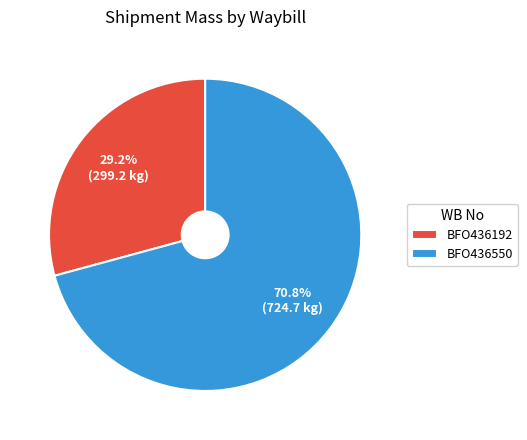

To the nearest percent, what percentage of the pie is BFO436550?

71%